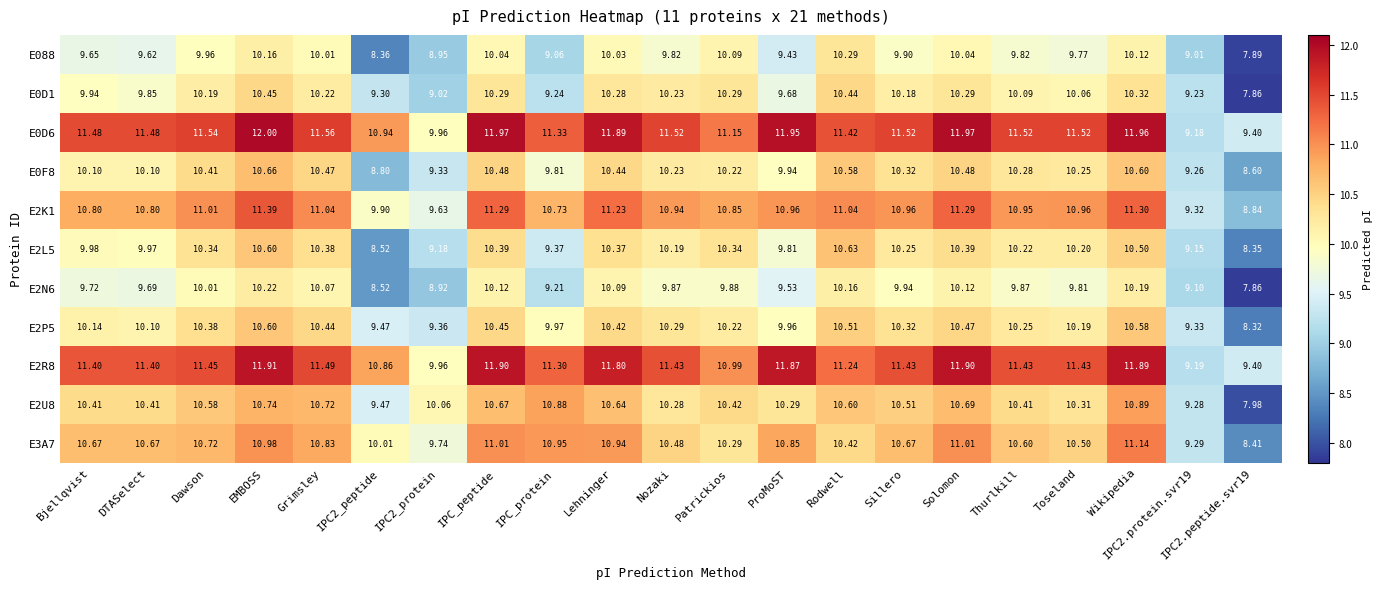

Where does the E0D1 series first go above 10?

Dawson